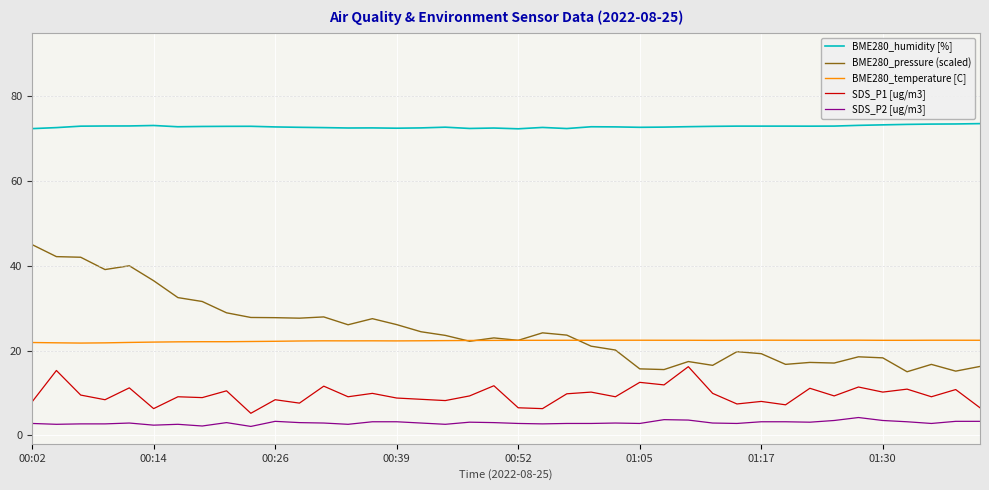

What is the smallest value displayed?

2.1